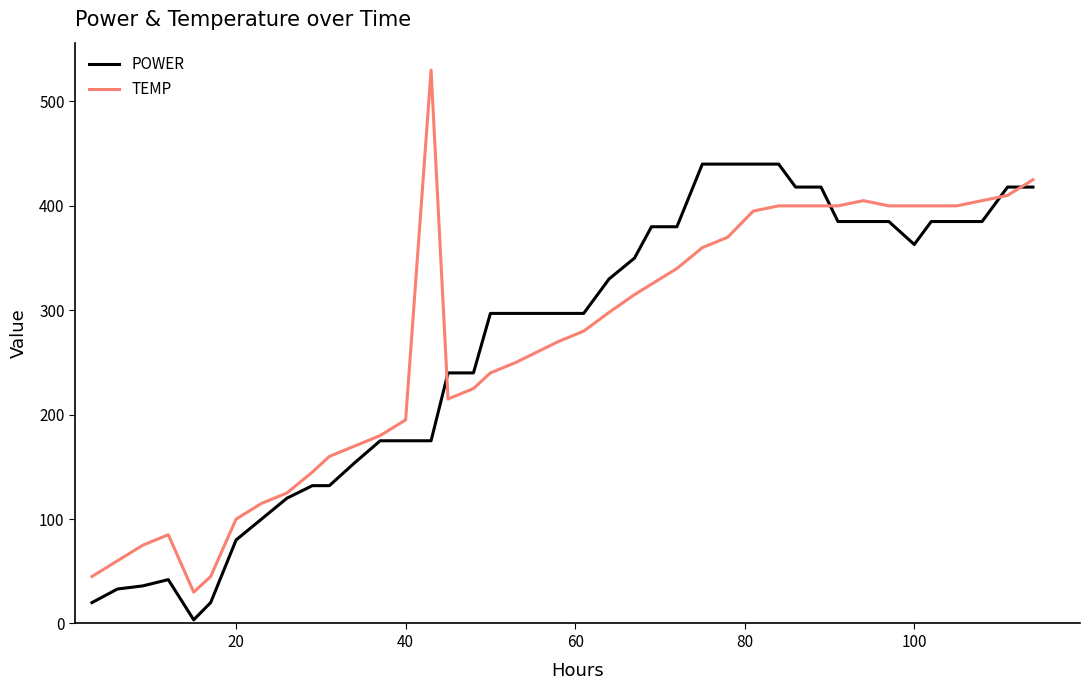

How many lines are shown in the chart?

2